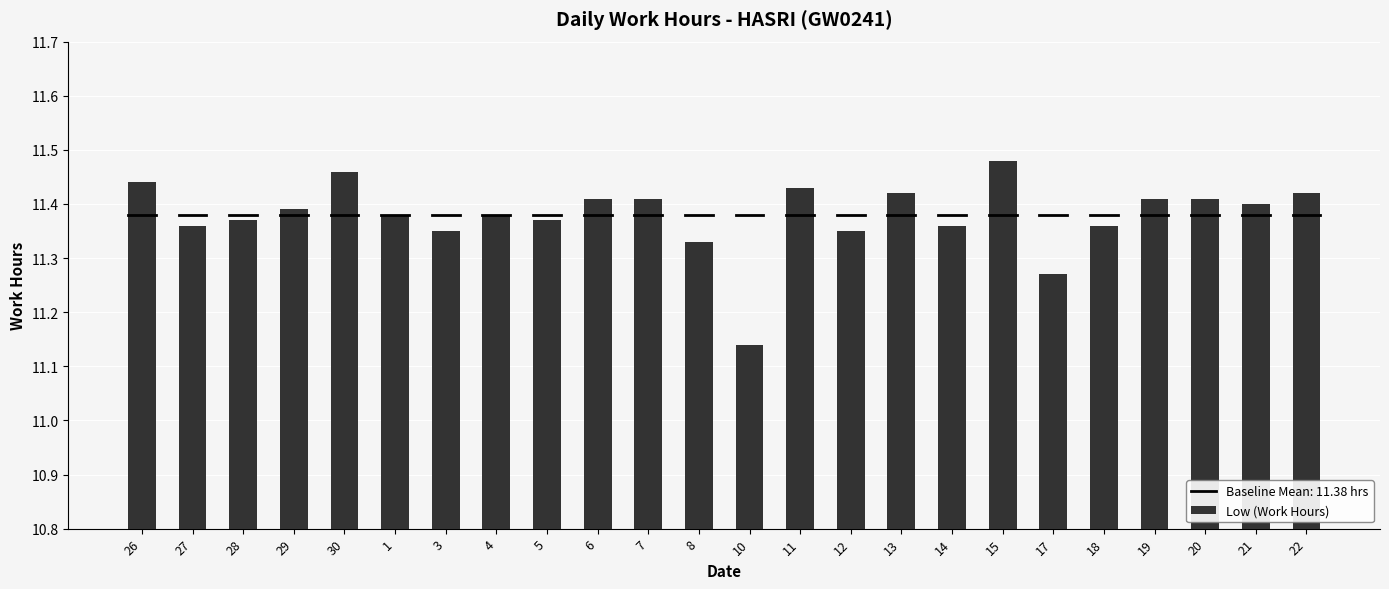

What is the difference between the maximum and minimum values?

0.3